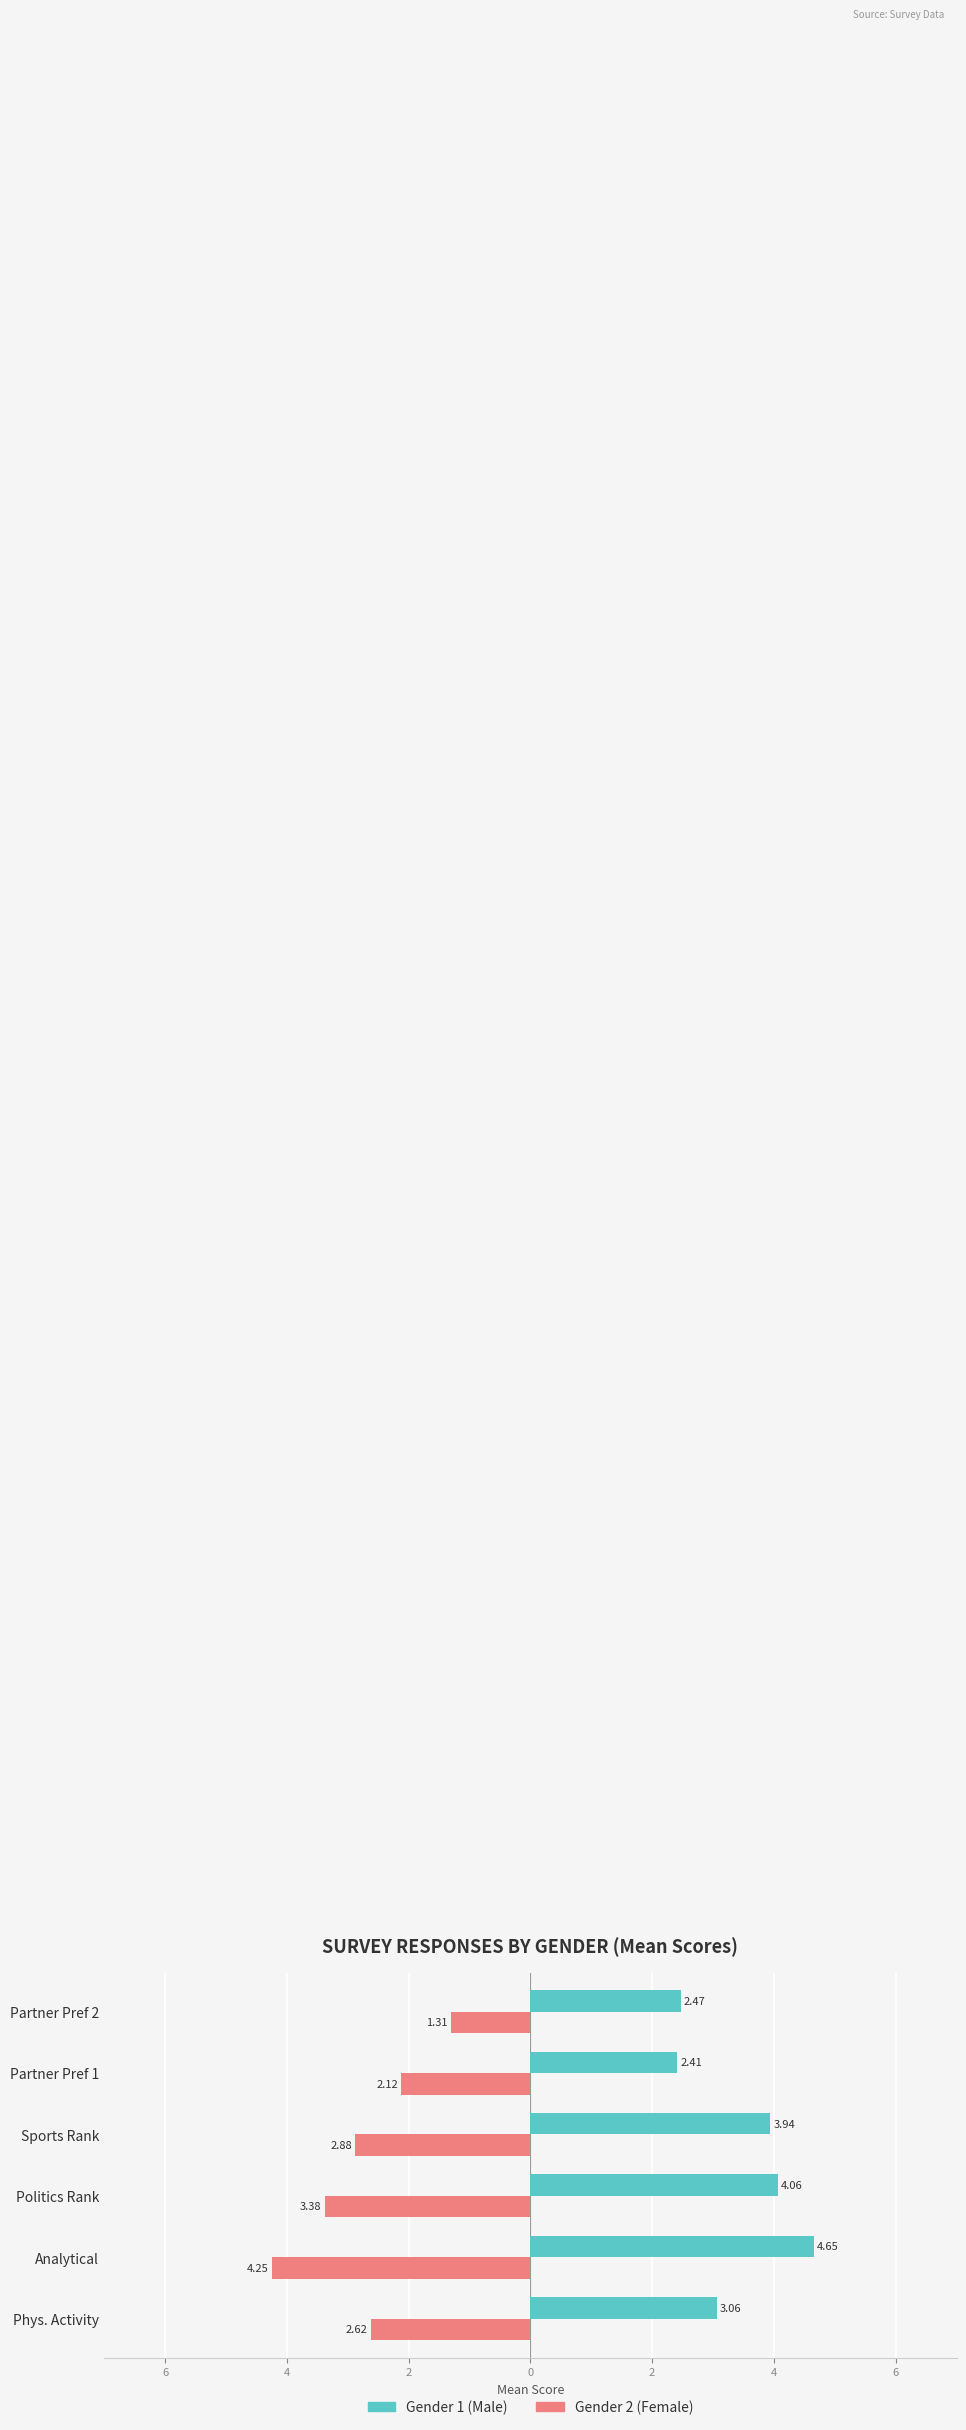

Rank the series by their average value, from lowest to highest.

Gender 2 (Female), Gender 1 (Male)